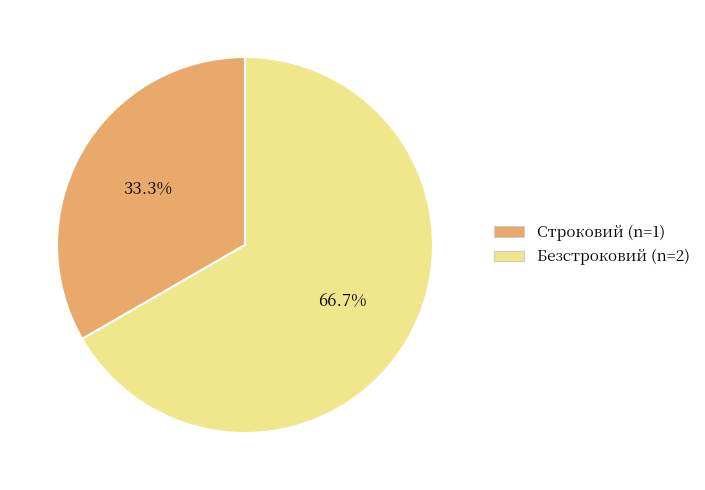

To the nearest percent, what percentage of the pie is Безстроковий?

67%